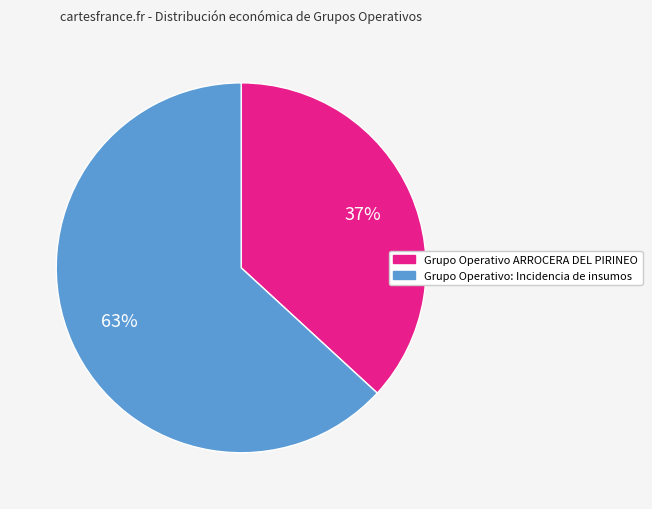

Count the number of slices in the pie.

2